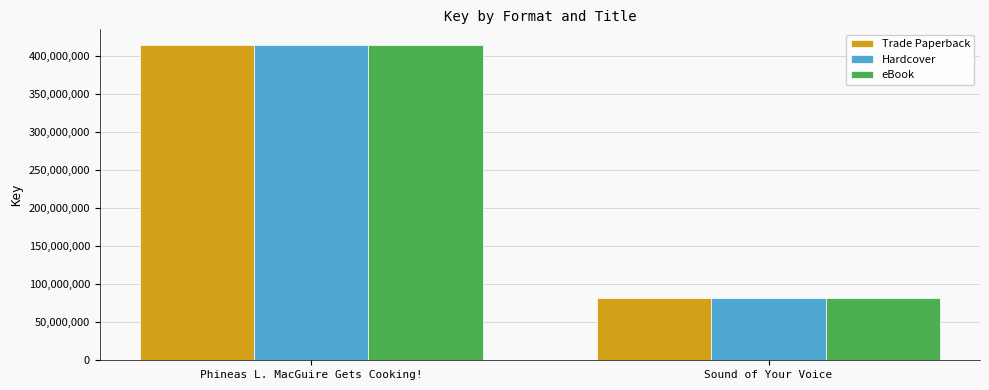

What is the difference between the maximum and minimum values in the Trade Paperback series?

331849479